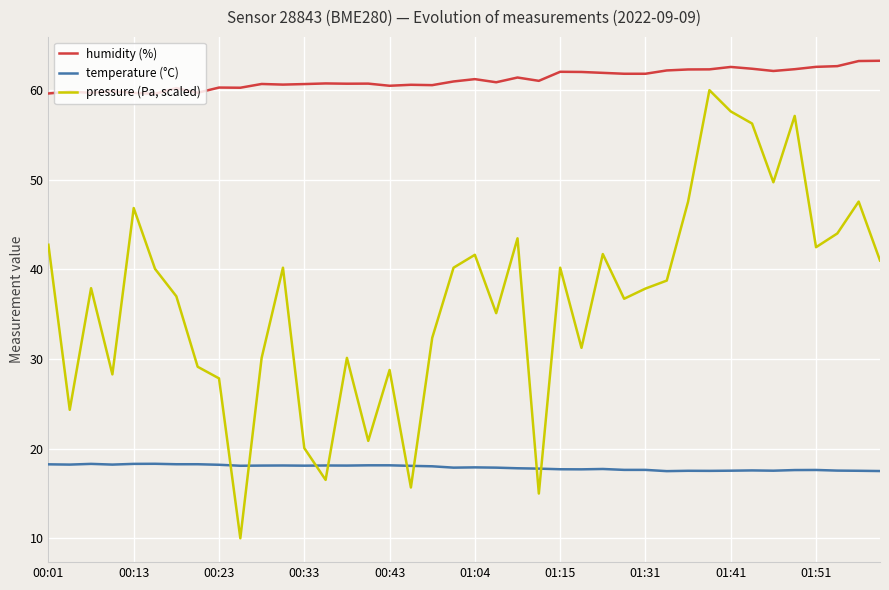

What is the maximum value for pressure (Pa, scaled)?

60.0